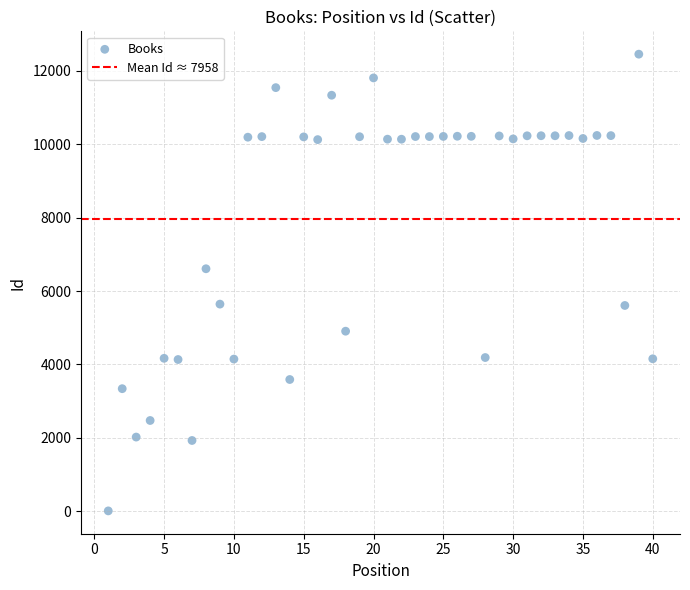

What is the range of Y values (max minus min)?

12449